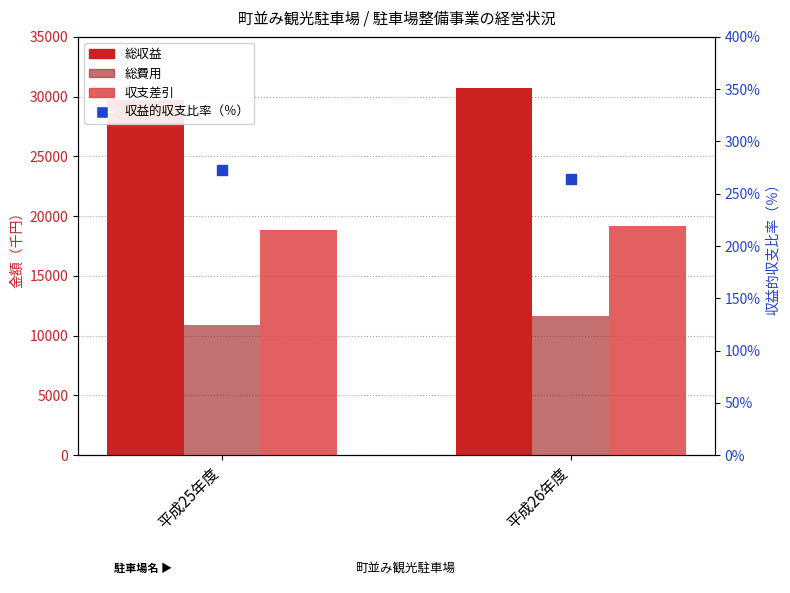

Which series reaches the maximum Y coordinate?

総収益